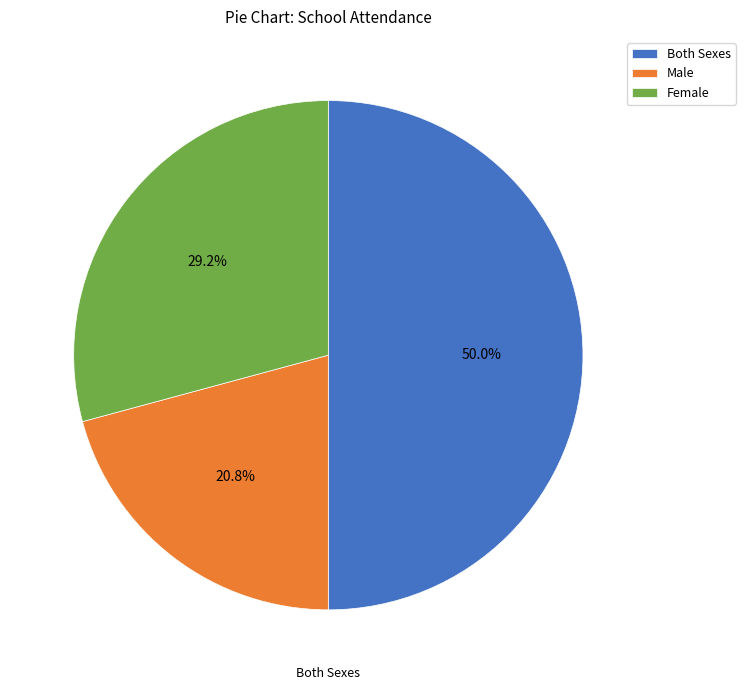

Does Male account for over 50% of the chart?

No